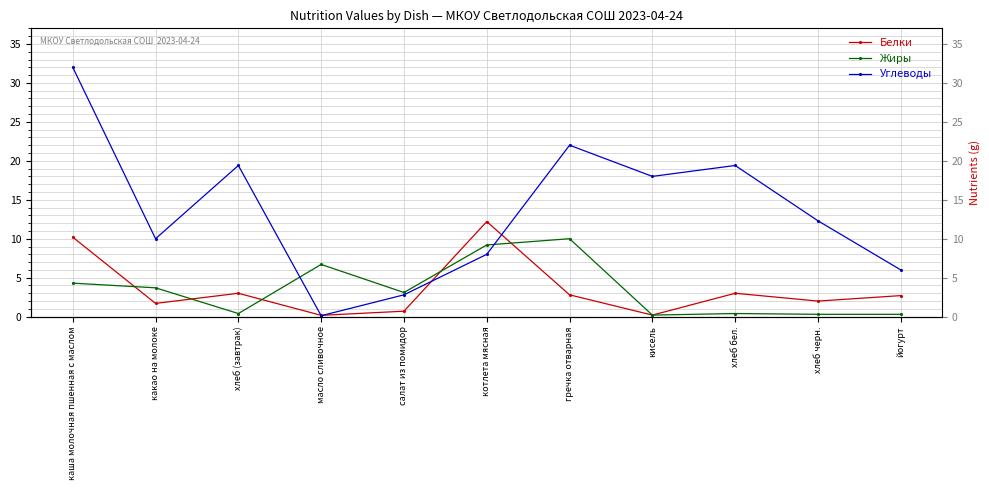

True or false: Белки has a value of 2.7 at йогурт.

True